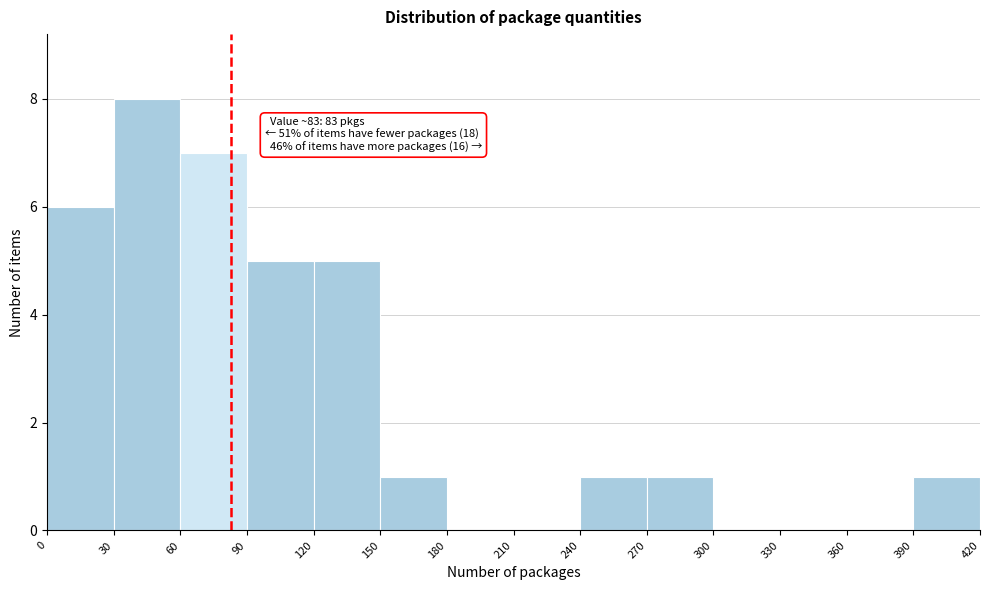

Which range on the x-axis has the tallest bar?

30 to 60